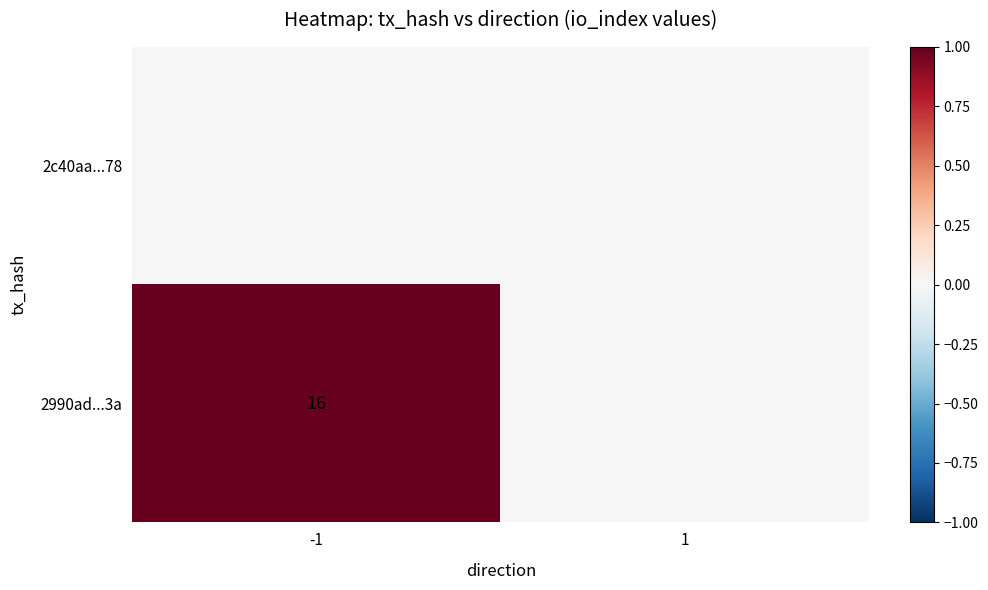

Is it true that 2990ad...3a equals 16 at -1?

True